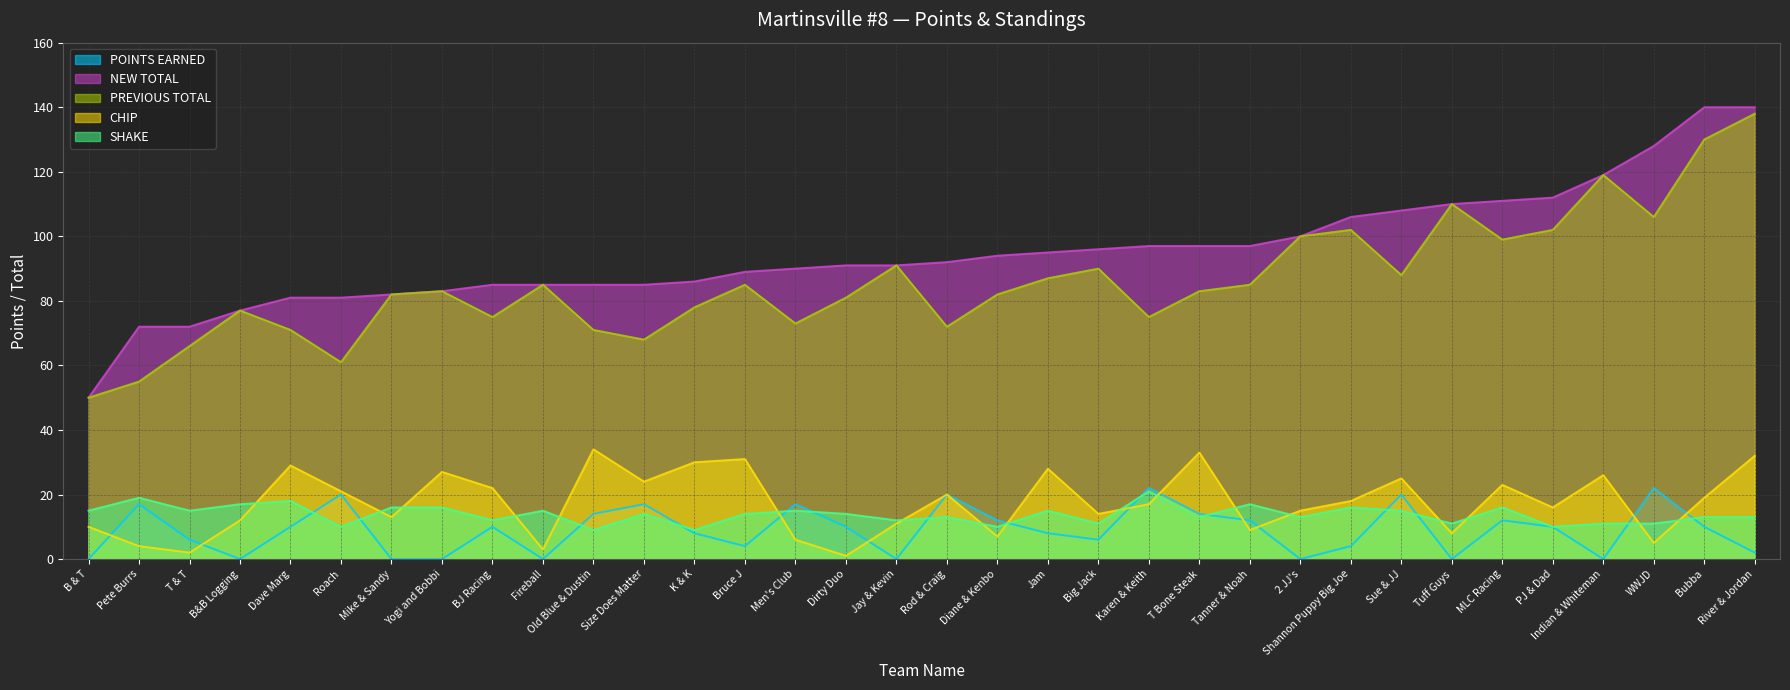

What position from the left is Jam?

20